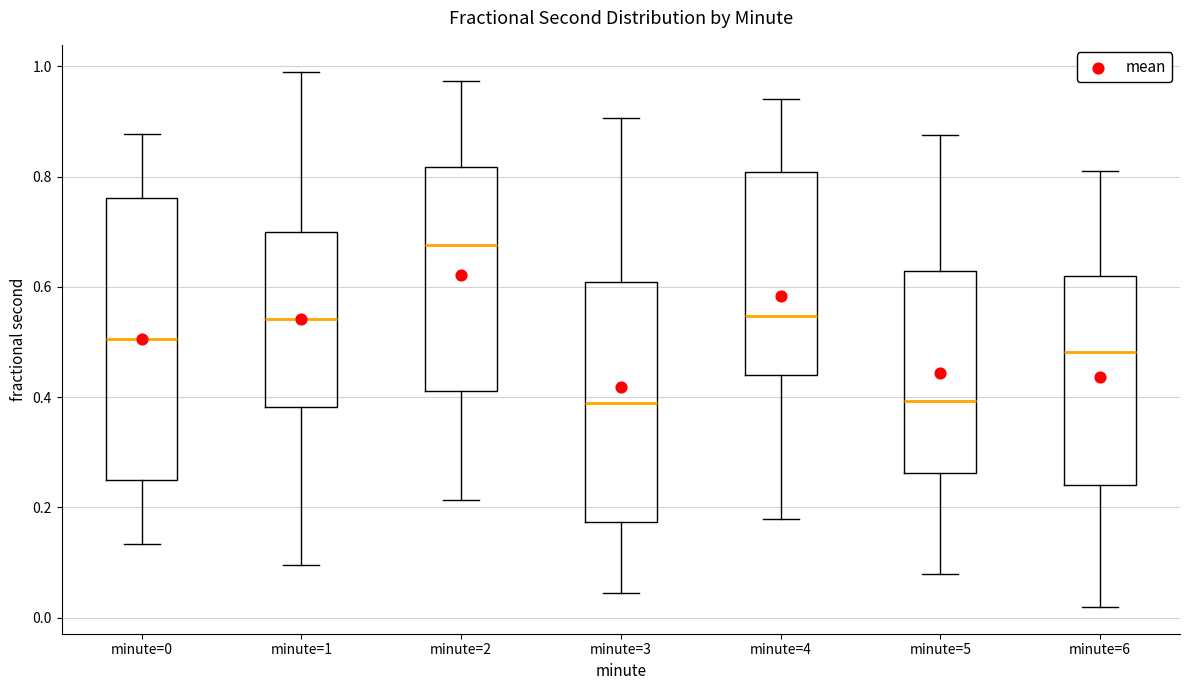

Comparing the boxes themselves (not the whiskers), which one is the tallest?

minute=0